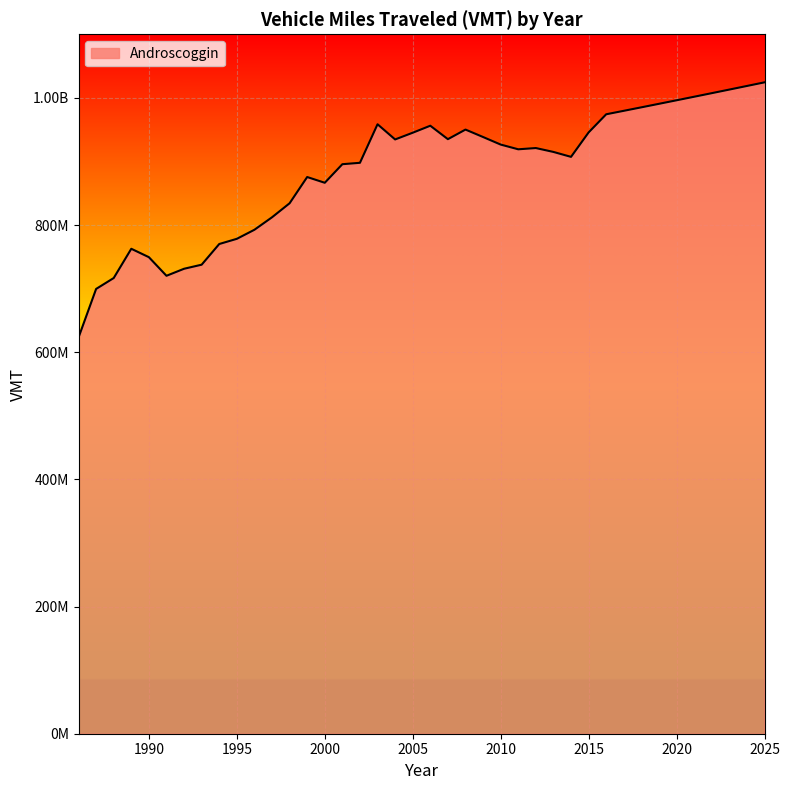

What is the sum of all values?

35407587427.1